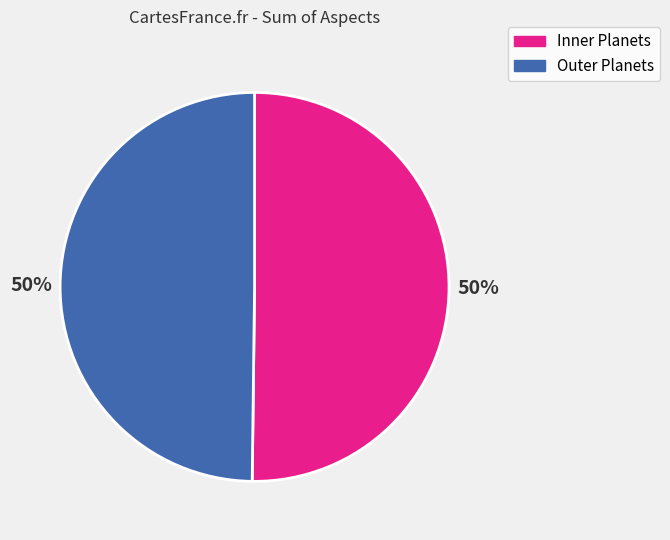

True or false: Inner Planets accounts for 38% of the total.

False